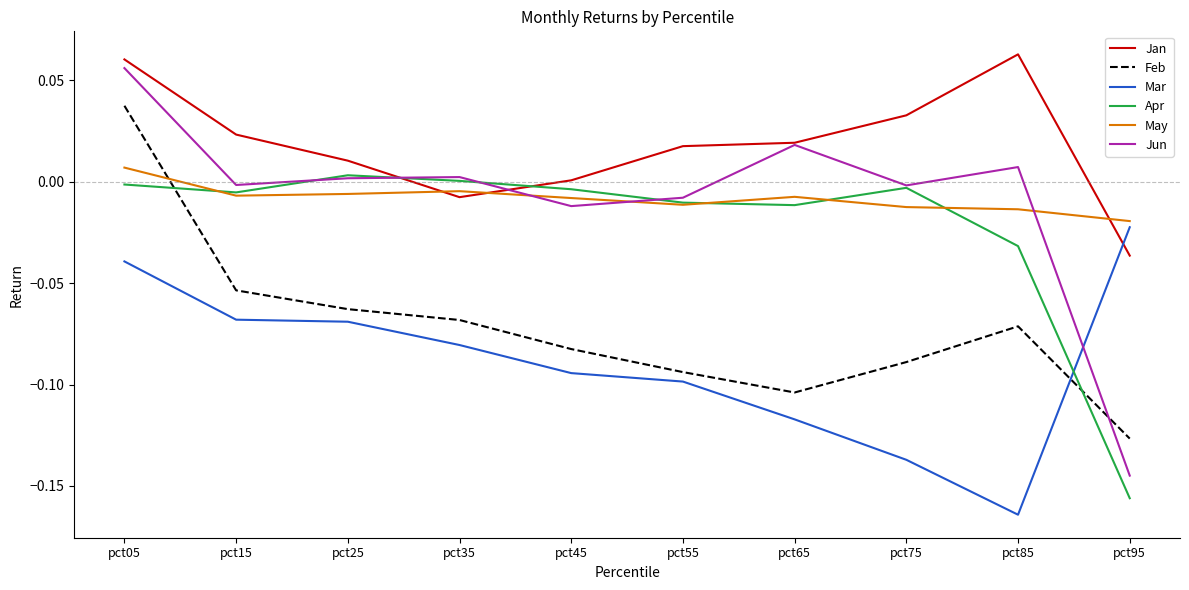

Which series changed the most between pct05 and pct35?

Feb